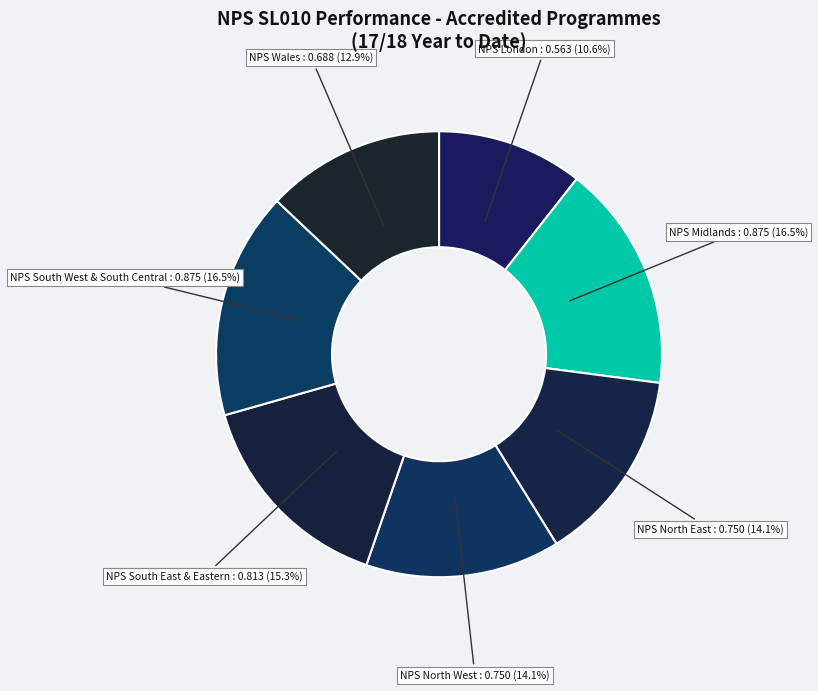

Count the number of slices in the pie.

7